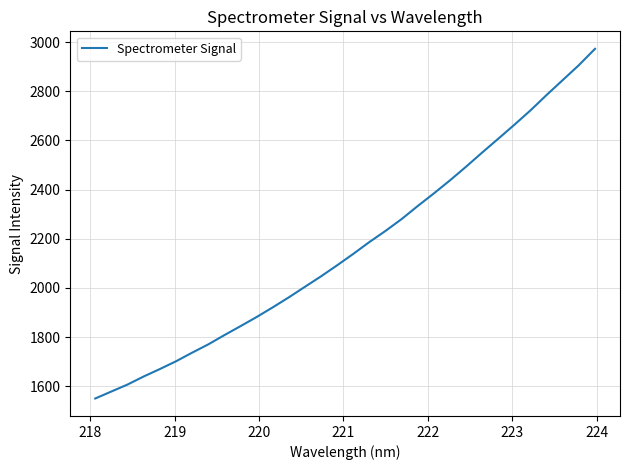

What is the difference between the maximum and minimum values?

1422.7